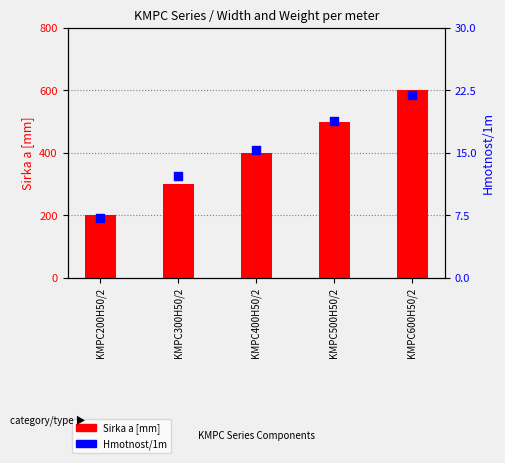

Which series has the widest spread of Y values?

Sirka a [mm]